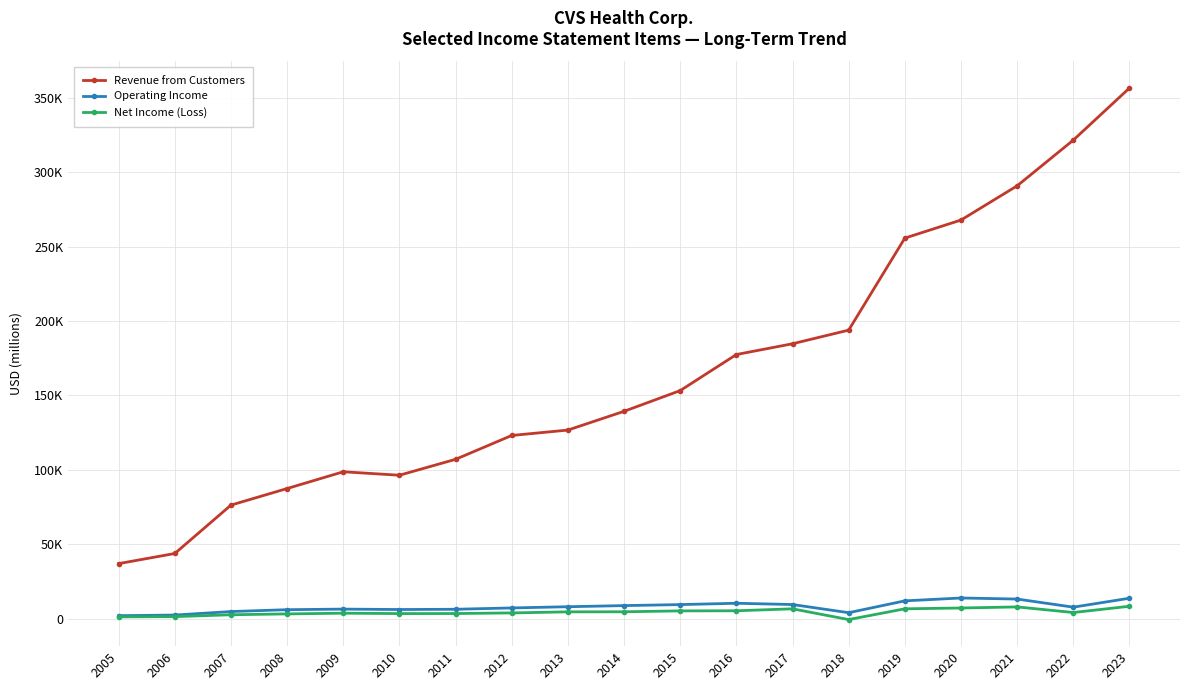

Is this an area chart (filled region under the line)?

No